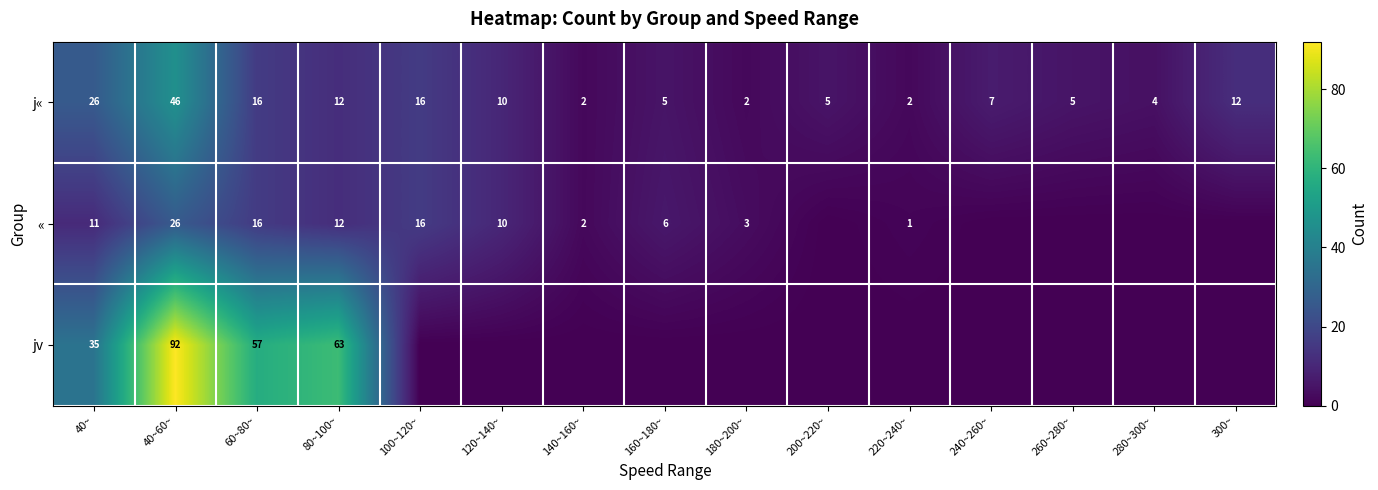

How many categories are shown in the chart?

15